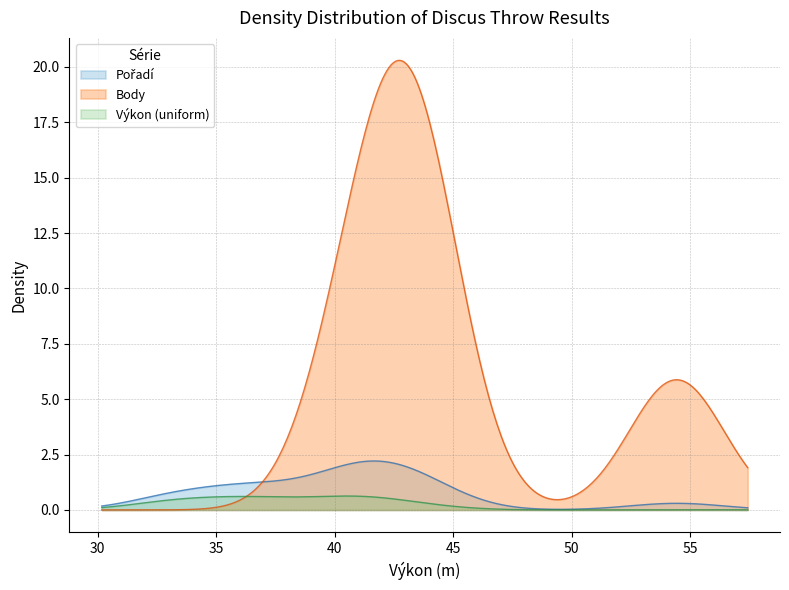

How many lines are shown in the chart?

3